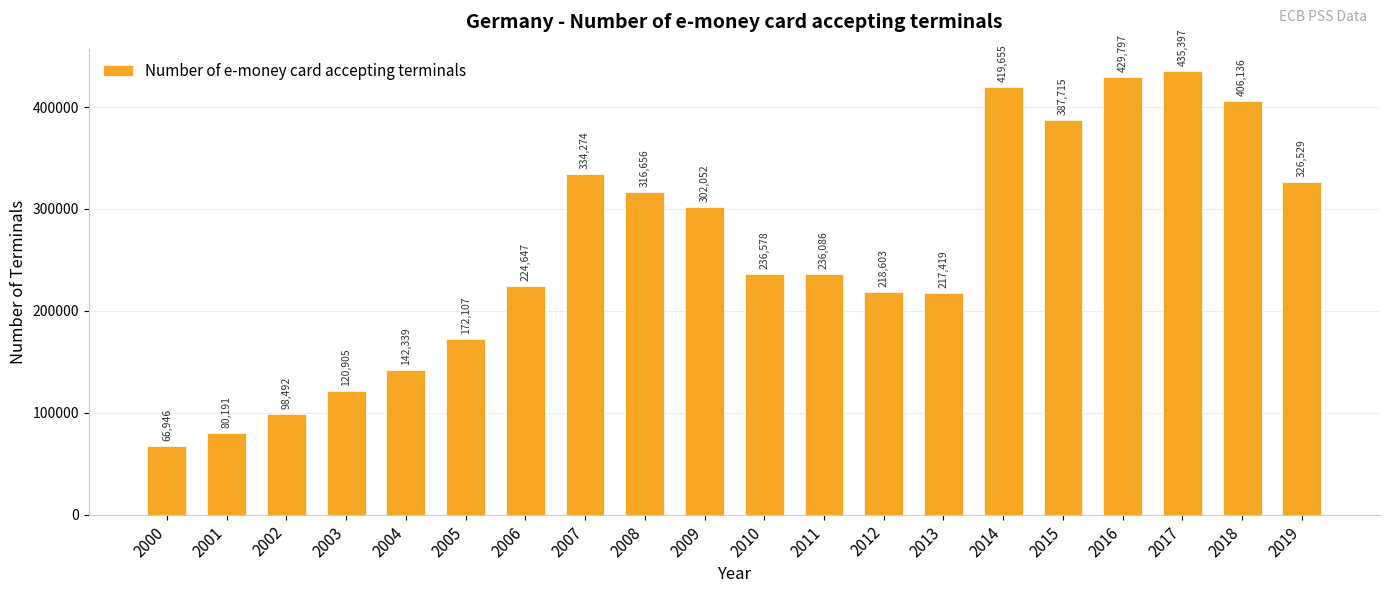

True or false: the data shows 236578 at 2010.

True